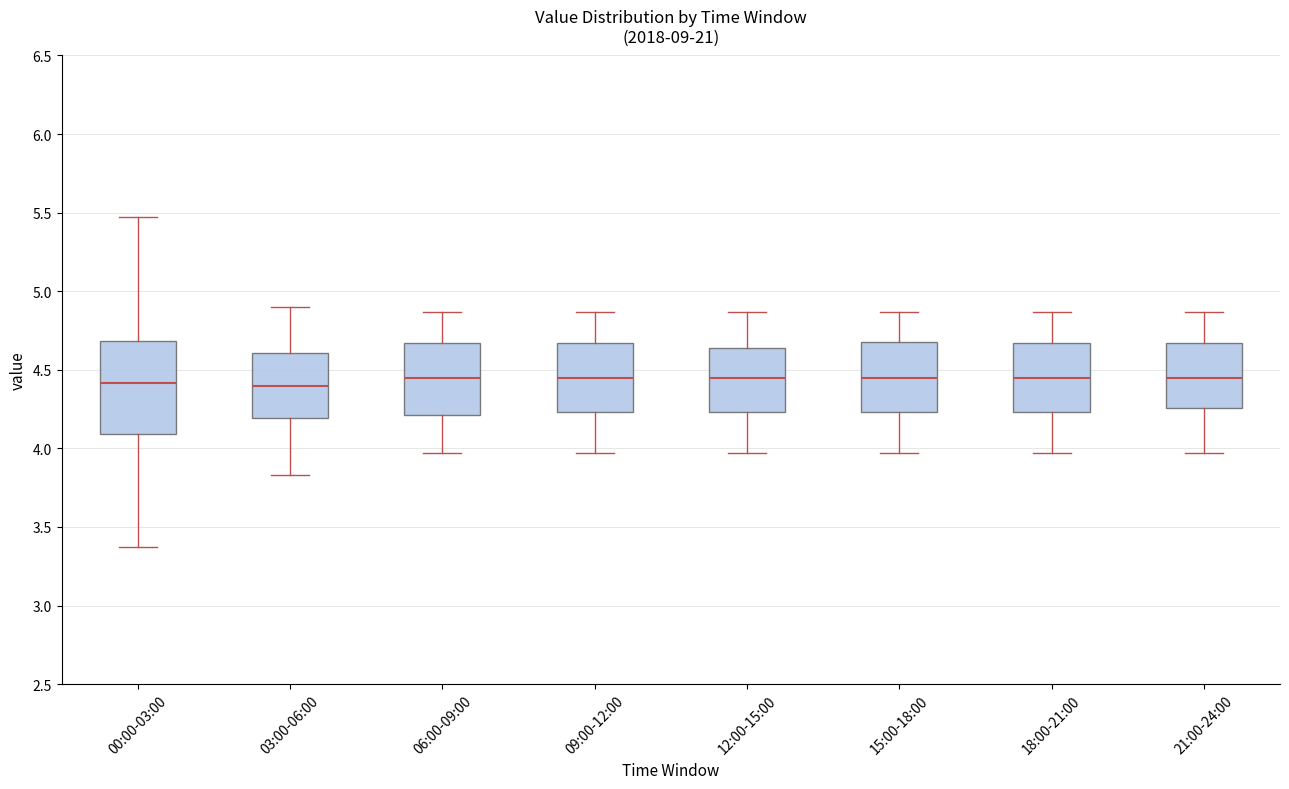

Reading left to right, read every box against the y-axis: the position of its median line, the range the box covers, and the ends of its whiskers. The values are not printed on the chart, so give them approximately, as read against the axis.

00:00-03:00: median 4.40, box 4.10 to 4.70, whiskers 3.35 to 5.45
03:00-06:00: median 4.40, box 4.20 to 4.60, whiskers 3.85 to 4.90
06:00-09:00: median 4.45, box 4.20 to 4.65, whiskers 3.95 to 4.85
09:00-12:00: median 4.45, box 4.25 to 4.65, whiskers 3.95 to 4.85
12:00-15:00: median 4.45, box 4.25 to 4.65, whiskers 3.95 to 4.85
15:00-18:00: median 4.45, box 4.25 to 4.70, whiskers 3.95 to 4.85
18:00-21:00: median 4.45, box 4.25 to 4.65, whiskers 3.95 to 4.85
21:00-24:00: median 4.45, box 4.25 to 4.65, whiskers 3.95 to 4.85